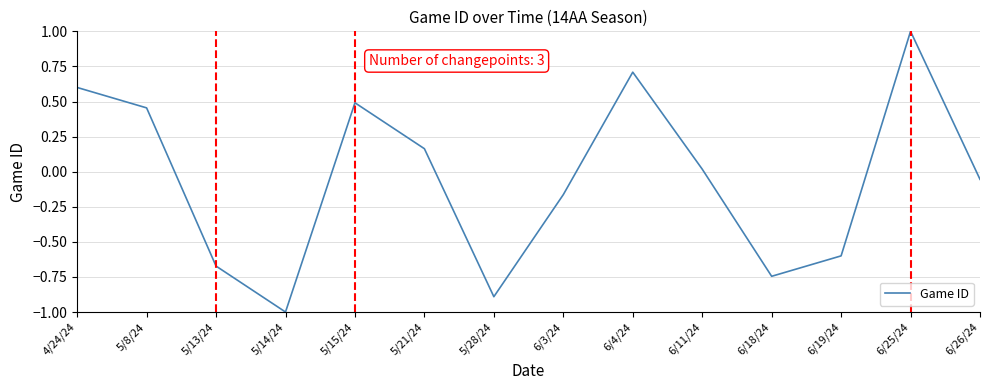

Where does the data first go above 0?

4/24/24